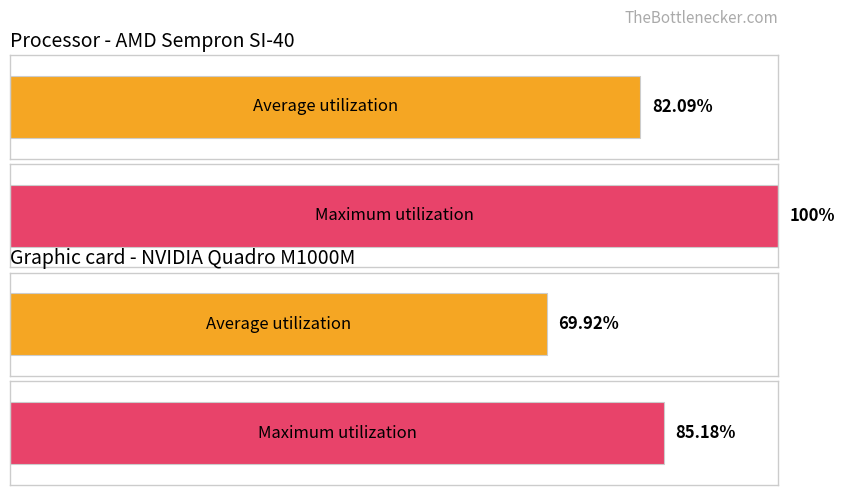

How many bars are there in each group?

2